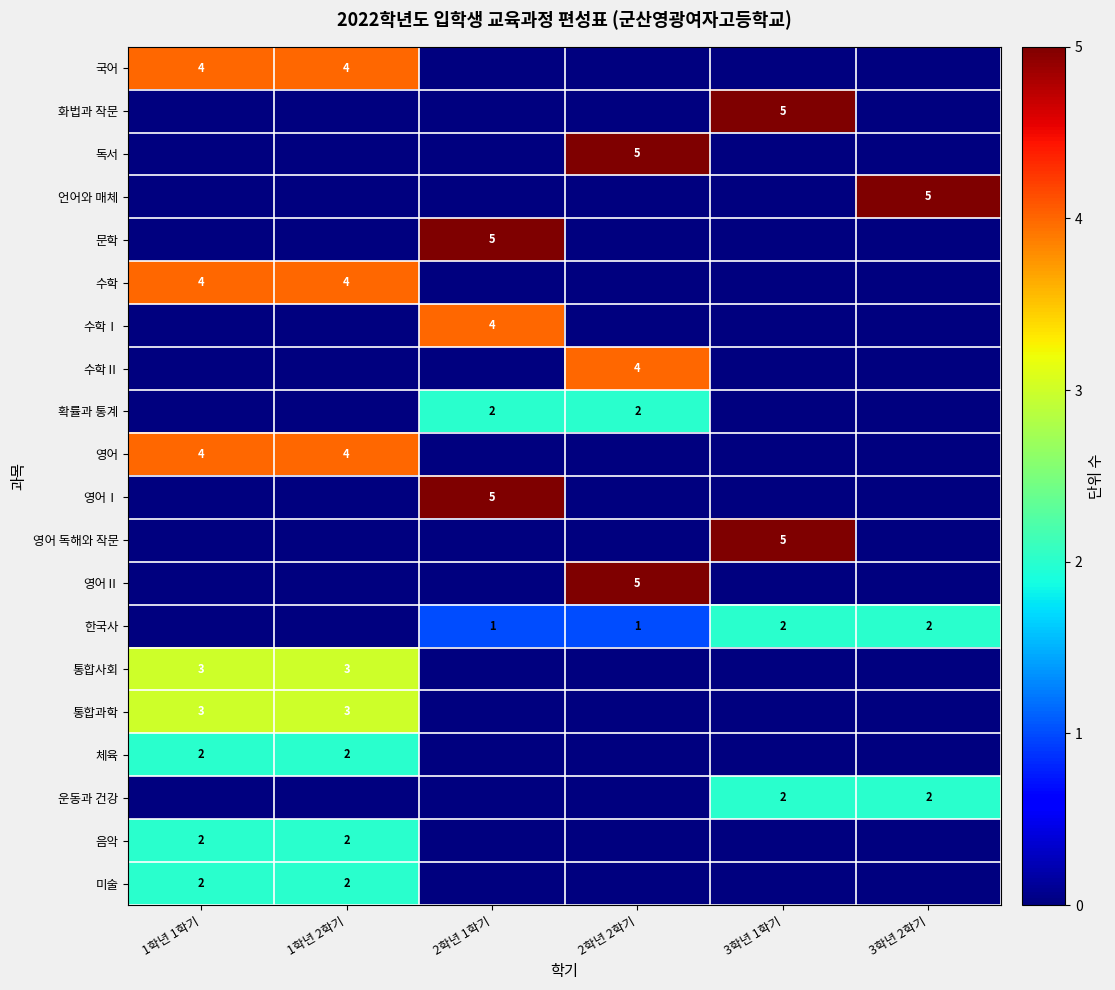

What is the maximum value shown in the chart?

5